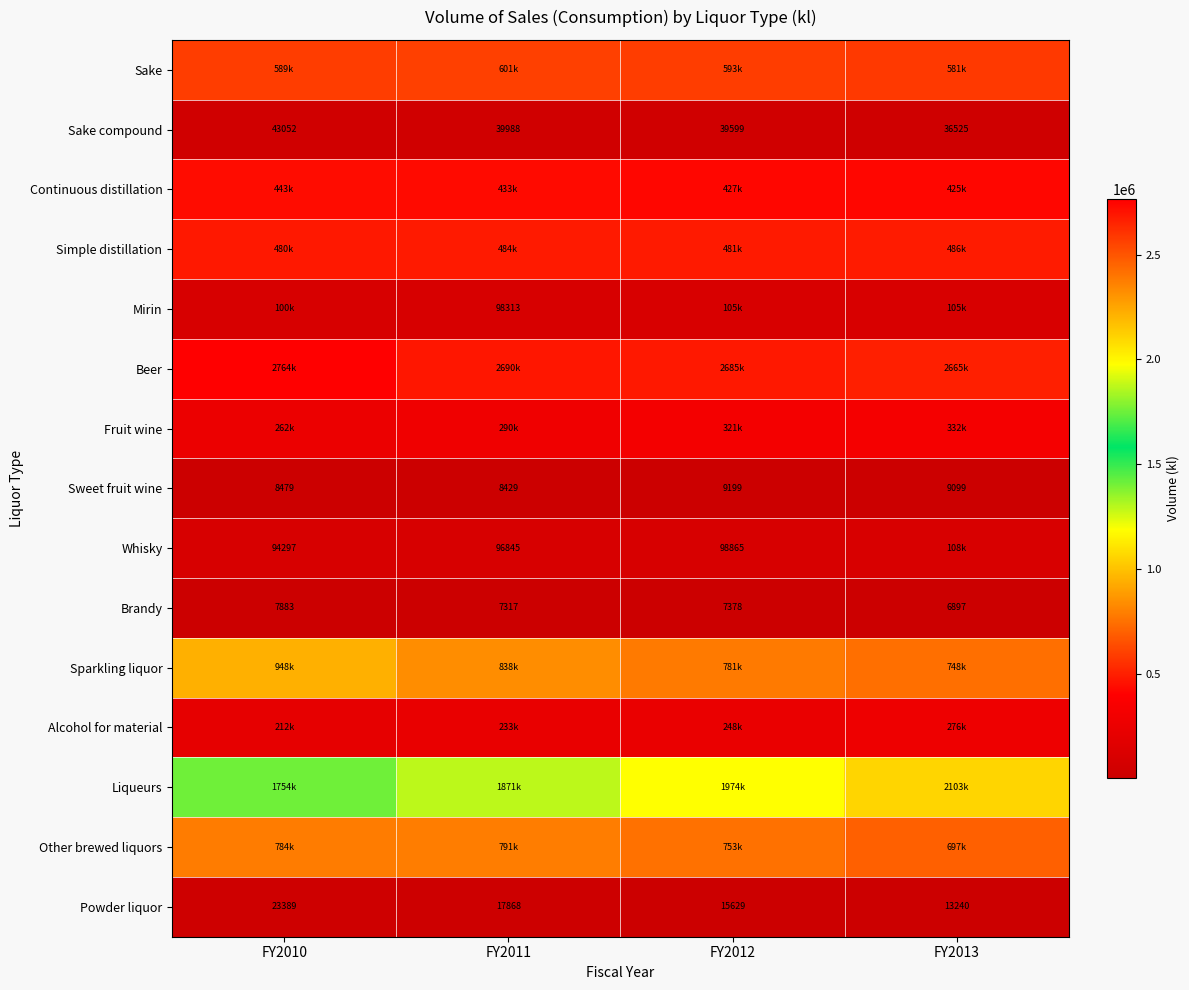

Which has a higher value, FY2011 or FY2010?

FY2011